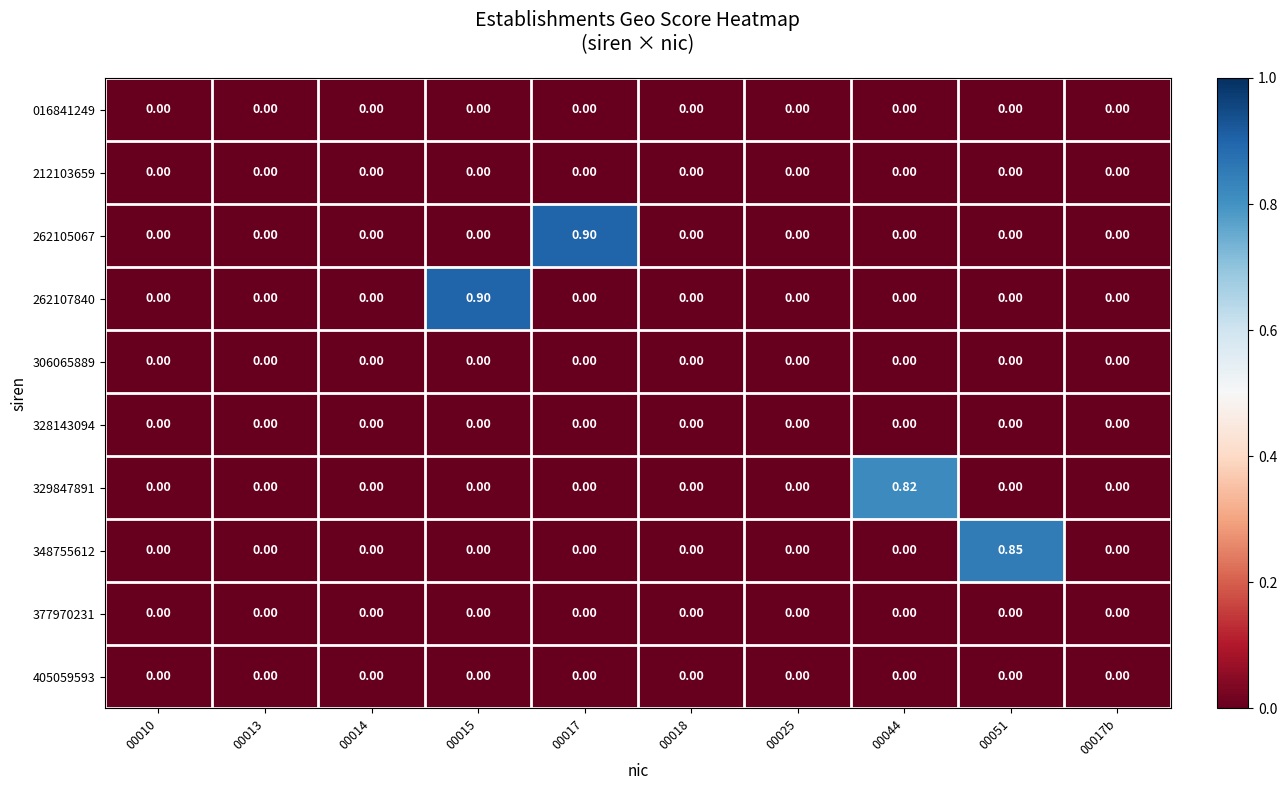

Which series has the largest range (max minus min)?

262105067